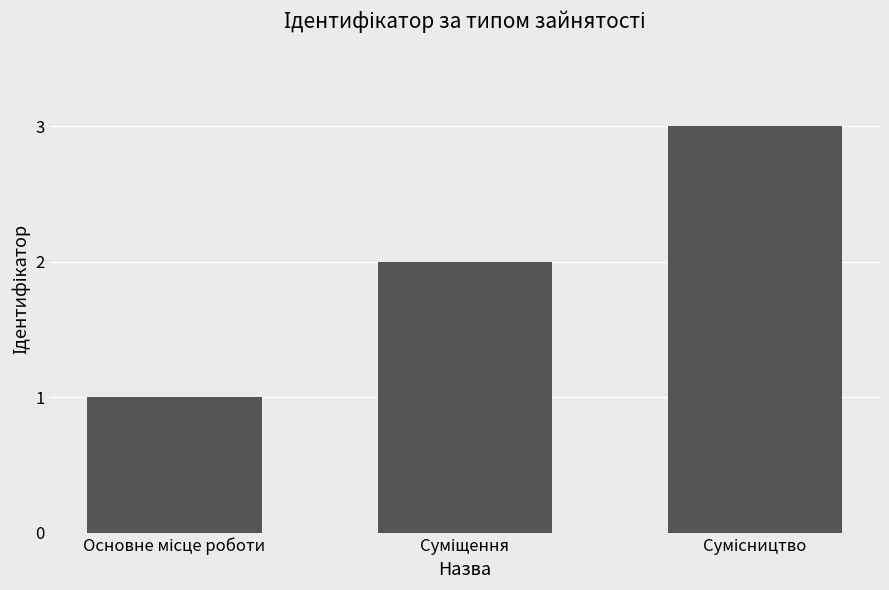

What is the sum of all values?

6